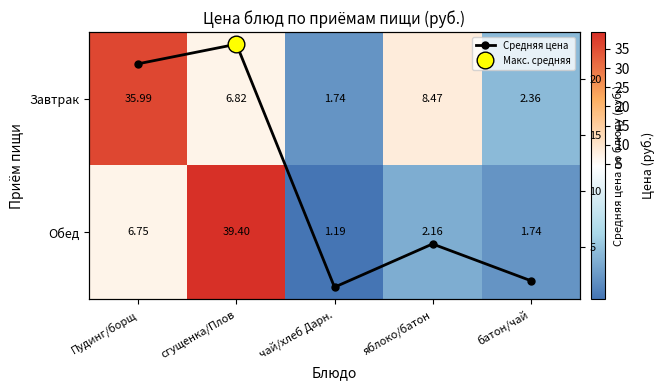

In Средняя цена, how many points are lower than both neighbors (excluding endpoints)?

1